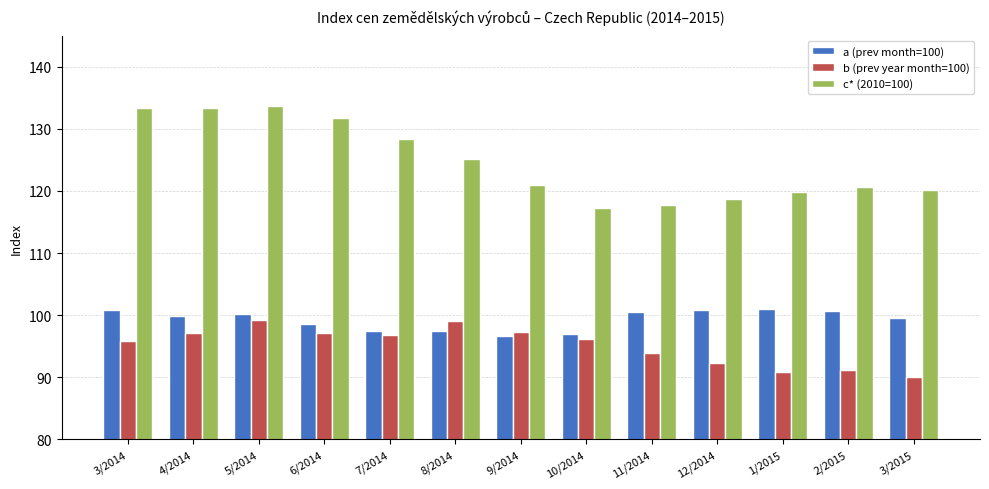

How many distinct data groups are displayed?

3